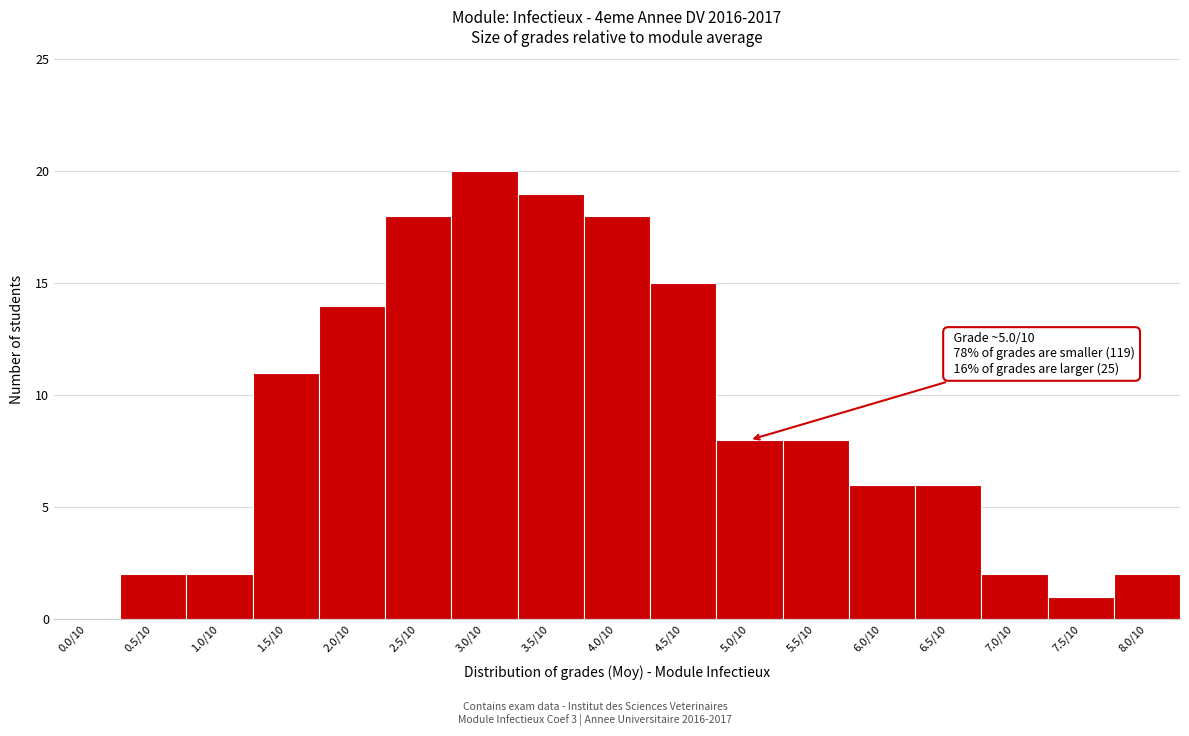

Reading right to left, what are all the values shown in this chart?

8.0/10=2	7.5/10=1	7.0/10=2	6.5/10=6	6.0/10=6	5.5/10=8	5.0/10=8	4.5/10=15	4.0/10=18	3.5/10=19	3.0/10=20	2.5/10=18	2.0/10=14	1.5/10=11	1.0/10=2	0.5/10=2	0.0/10=0